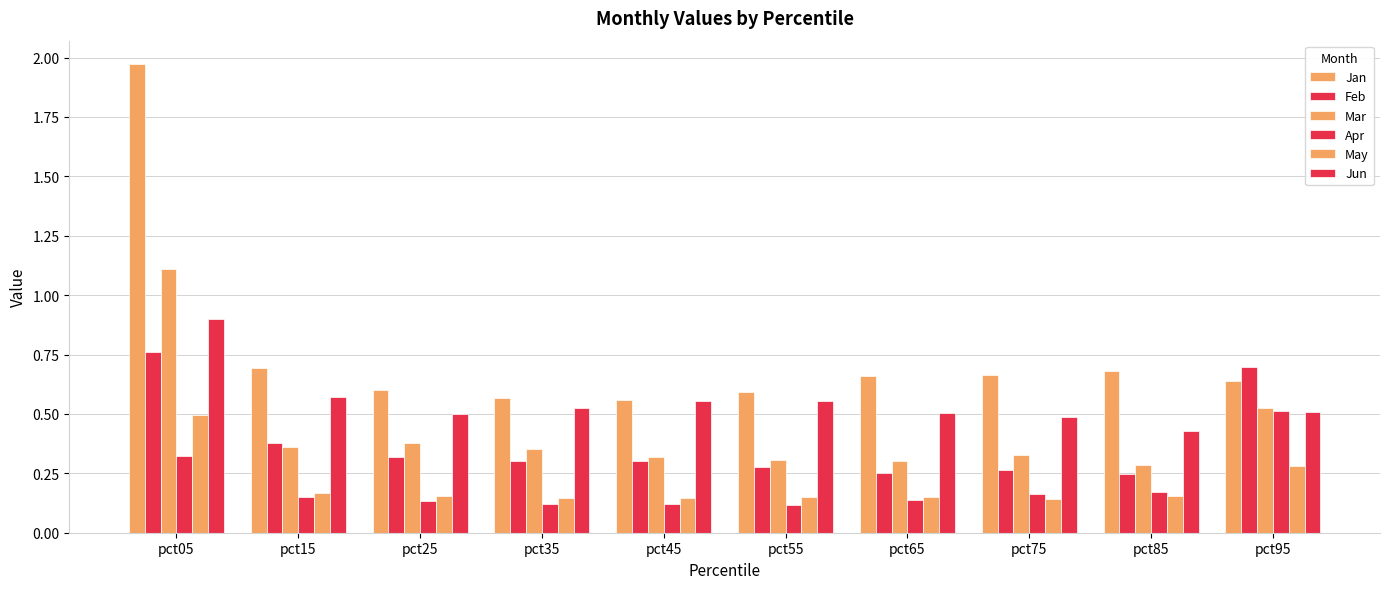

Count the number of categories in the chart.

10